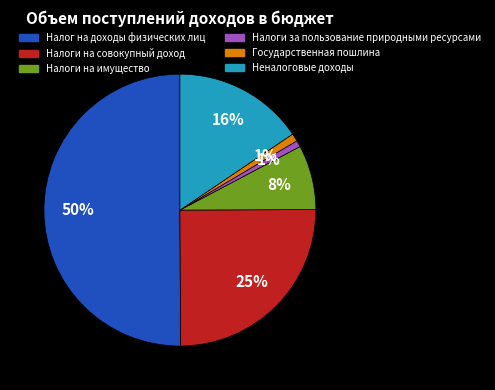

Between Налоги на совокупный доход and Неналоговые доходы, which is larger?

Налоги на совокупный доход